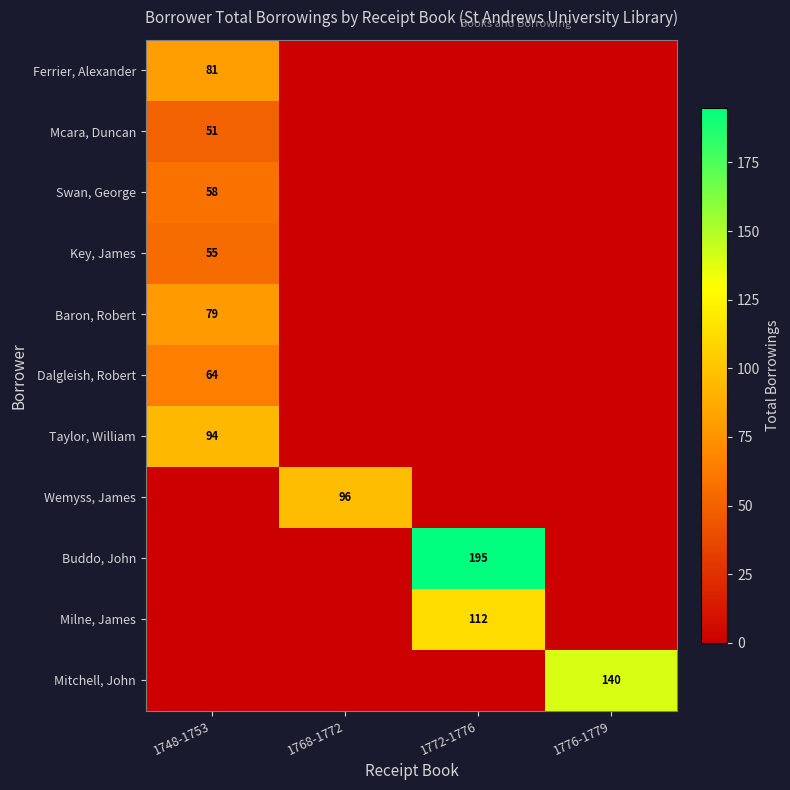

Is the value of Dalgleish, Robert at 1748-1753 greater than the value of Wemyss, James at 1768-1772?

No